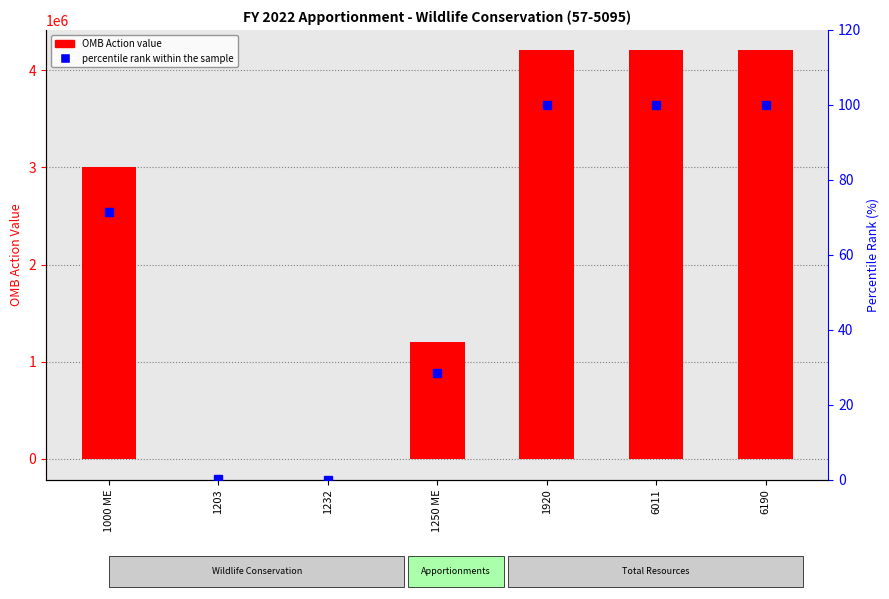

Is the value of OMB Action at 1000 ME greater than the value of percentile rank within the sample at 1000 ME?

Yes